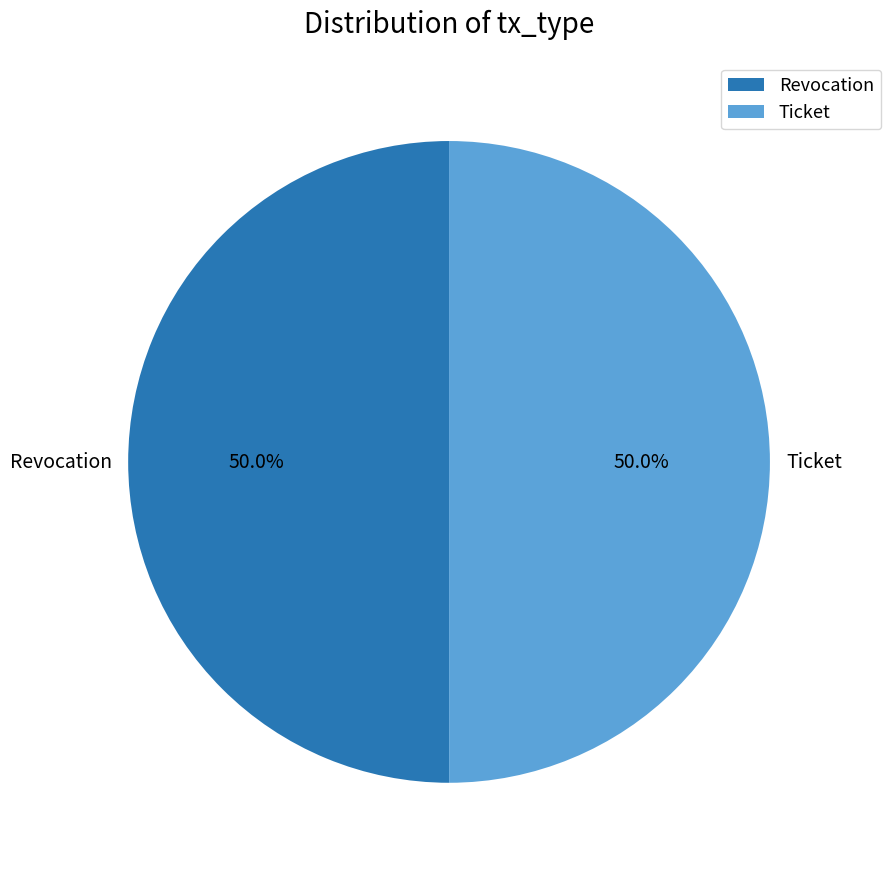

What is the ratio of the value at Revocation to the value at Ticket?

1.0